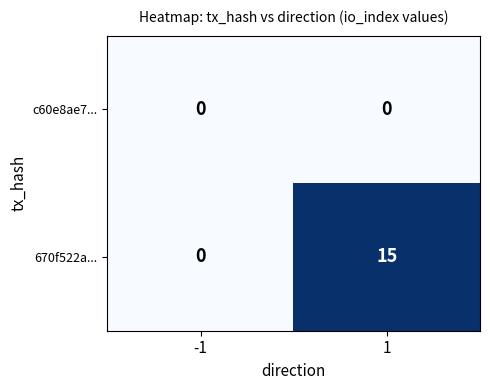

Rank the series at 1 from highest to lowest value.

670f522a..., c60e8ae7...